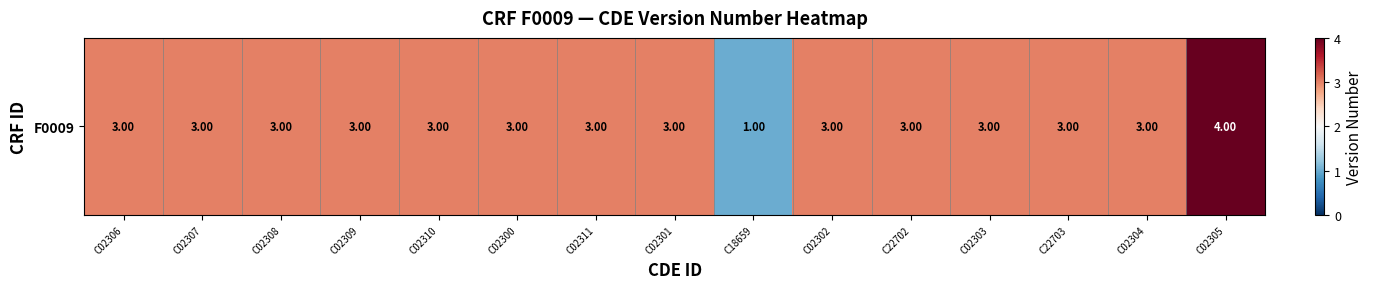

What is the average value?

3